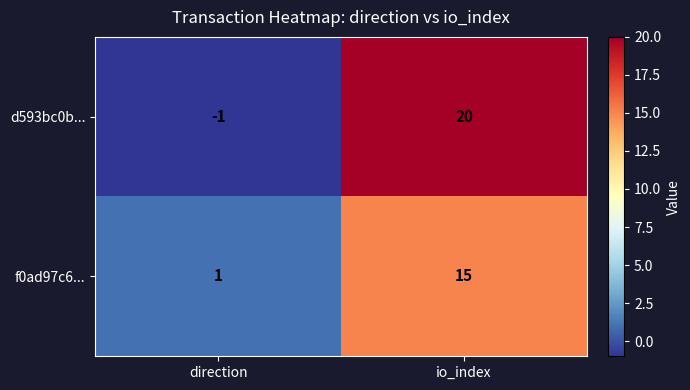

Where is d593bc0b... nearest to the value 9?

direction